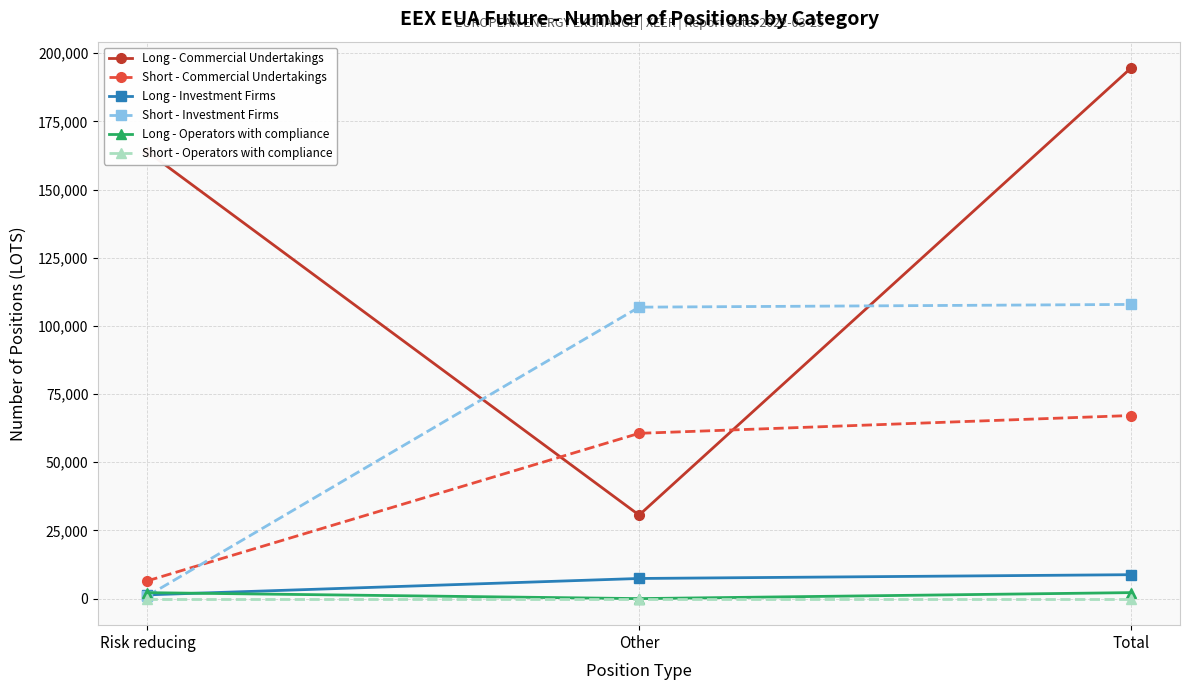

What is the label of the 1st point from the right?

Total